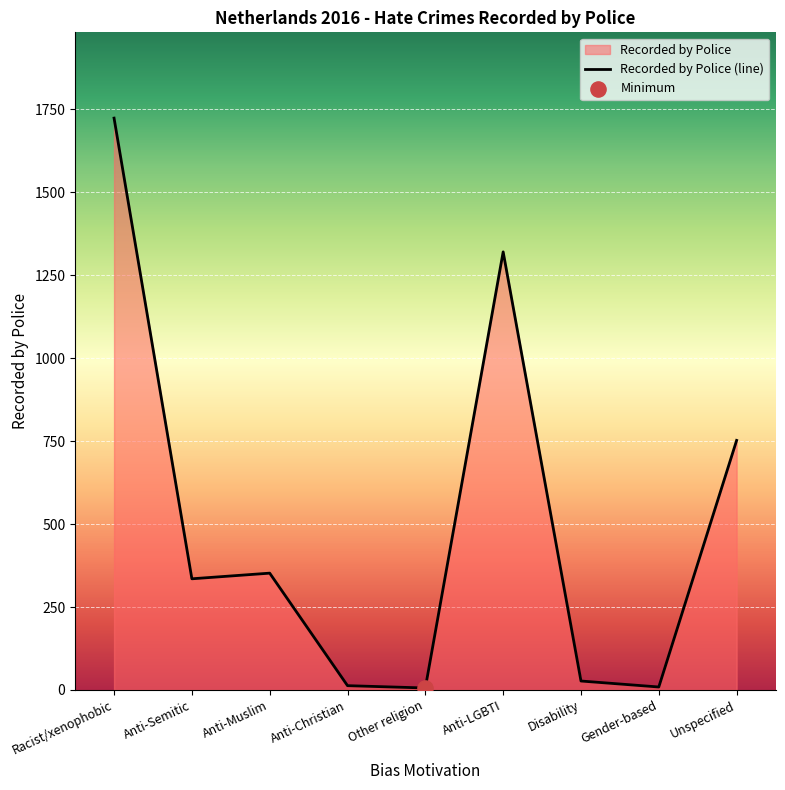

Which has a higher value, Anti-Semitic or Other religion?

Anti-Semitic